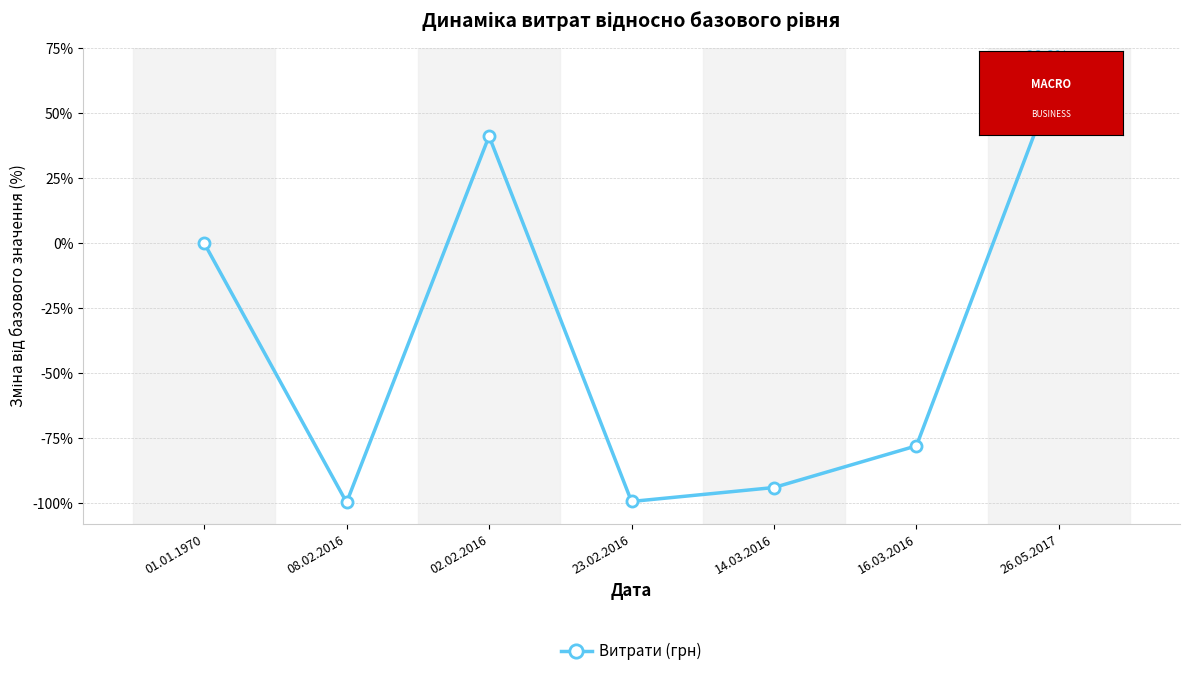

What is the label of the 3rd point from the right?

14.03.2016